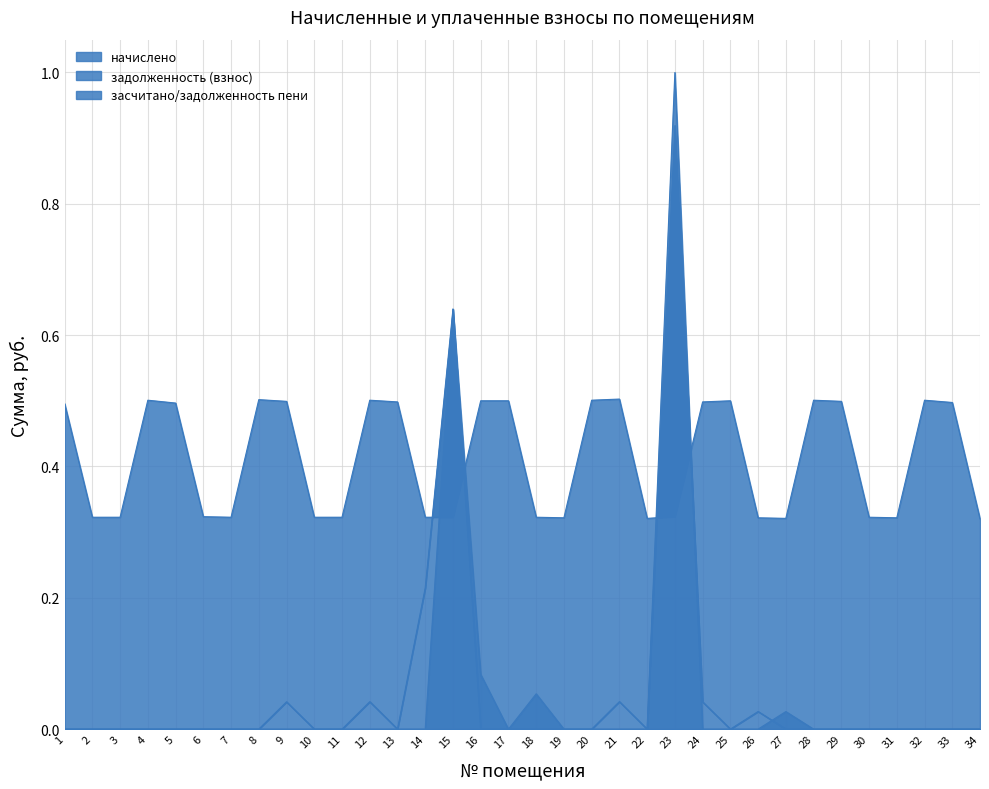

At which category does задолженность (взнос) reach its first local valley?

13